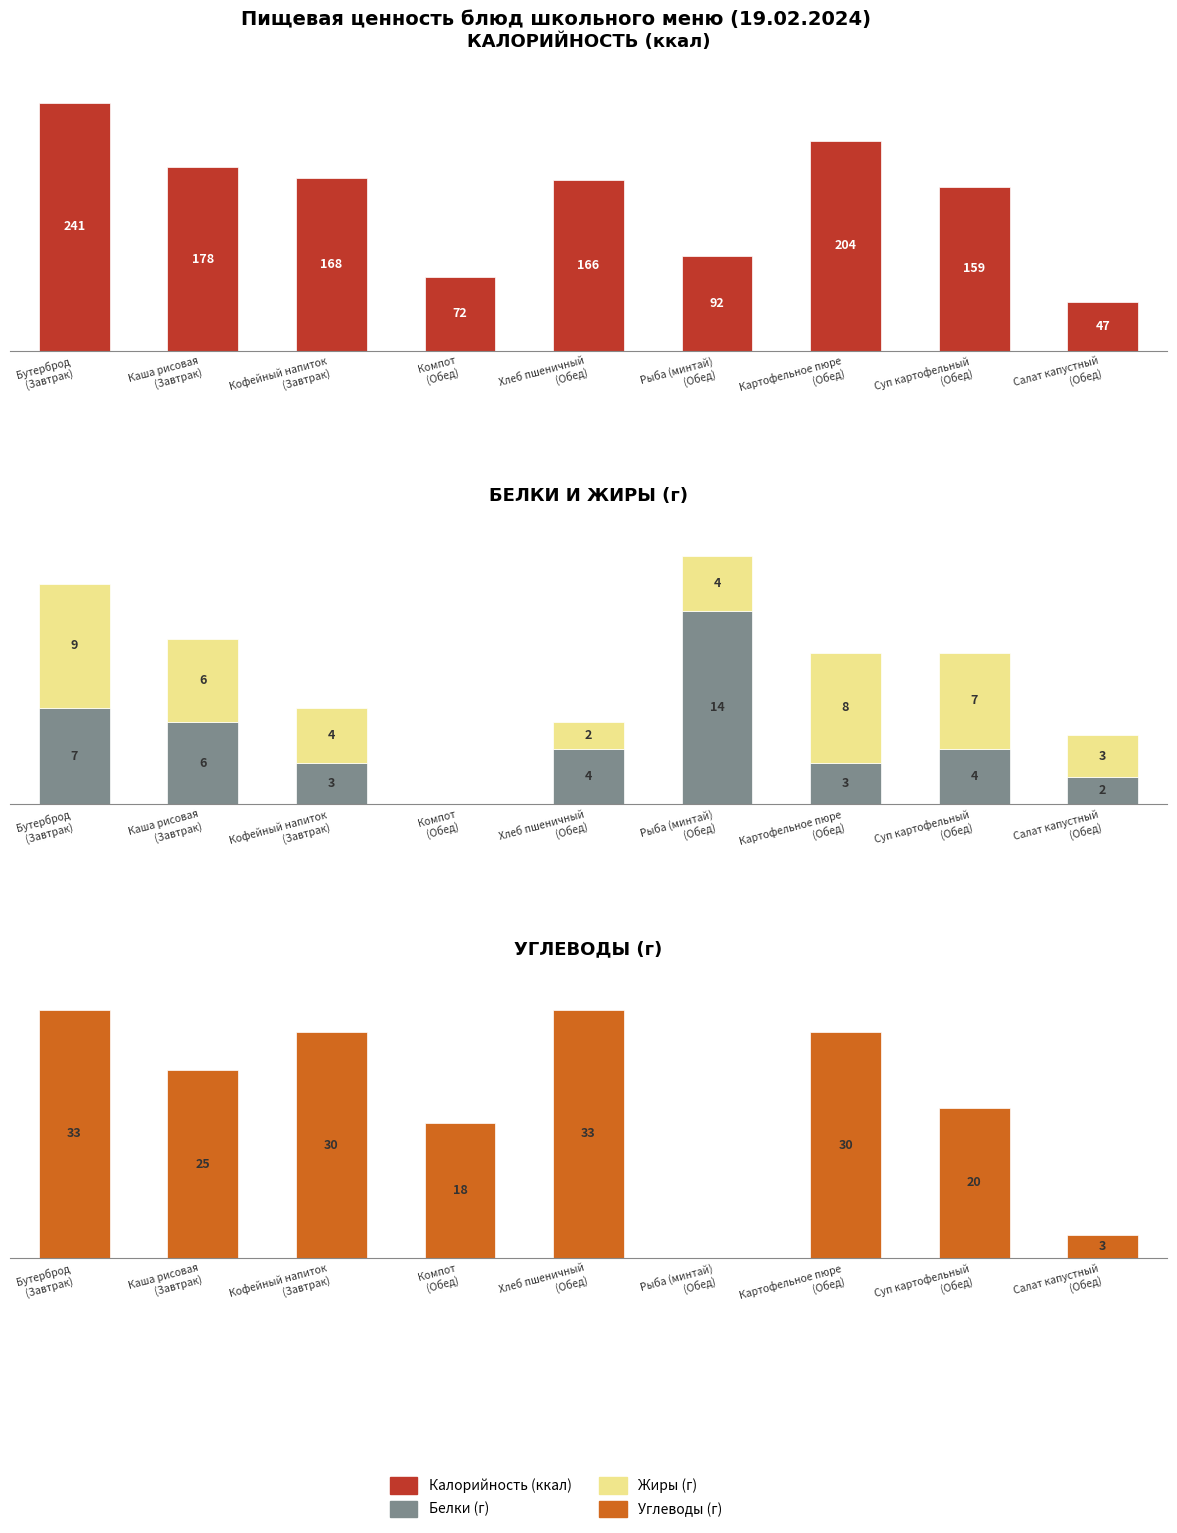

Reading left to right, extract all data points from this chart.

Калорийность: 241	178	168	72	166	92	204	159	47
Белки: 7	6	3	0	4	14	3	4	2
Жиры: 9	6	4	0	2	4	8	7	3
Углеводы: 33	25	30	18	33	0	30	20	3